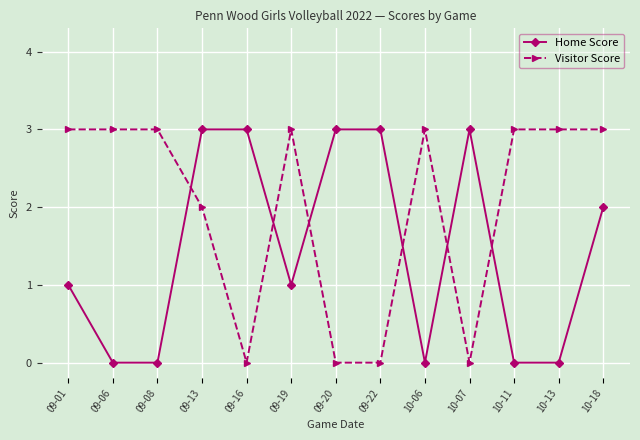

Is it true that Home Score equals 0 at 10-13?

True